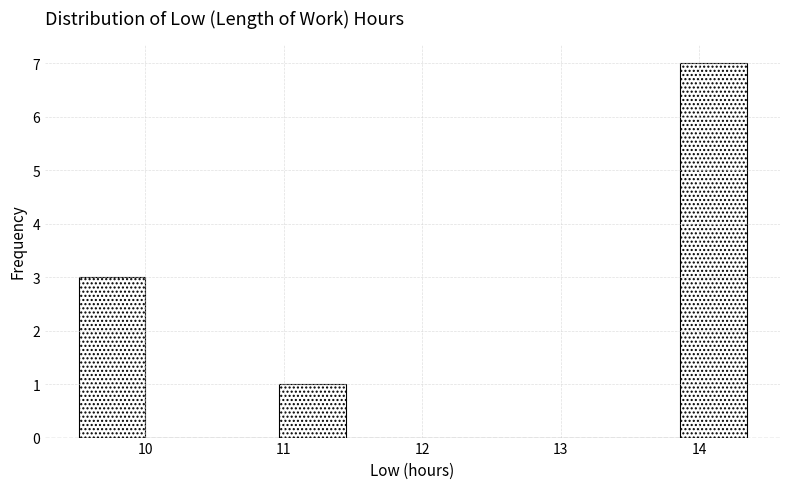

Reading left to right, list every bar in this chart as the range it spans on the x-axis followed by its height. Neither the bar edges nor the heights are printed on the chart, so give them approximately, as read against the axes.

9.5 to 10.0: 3
10.0 to 10.5: 0
10.5 to 11.0: 0
11.0 to 11.4: 1
11.4 to 11.9: 0
11.9 to 12.4: 0
12.4 to 12.9: 0
12.9 to 13.4: 0
13.4 to 13.9: 0
13.9 to 14.3: 7